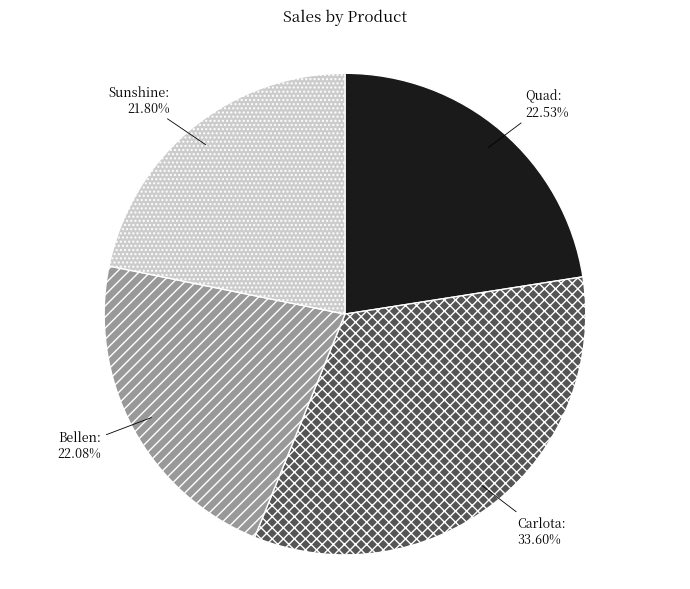

True or false: Quad accounts for 33% of the total.

False